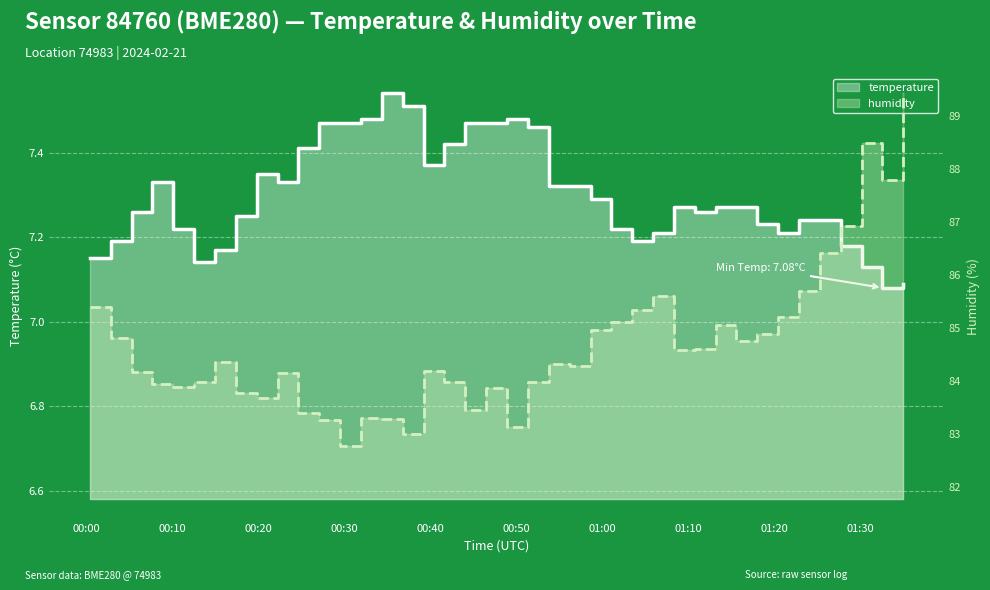

Between 01:30 and 19, which series saw the biggest shift?

humidity